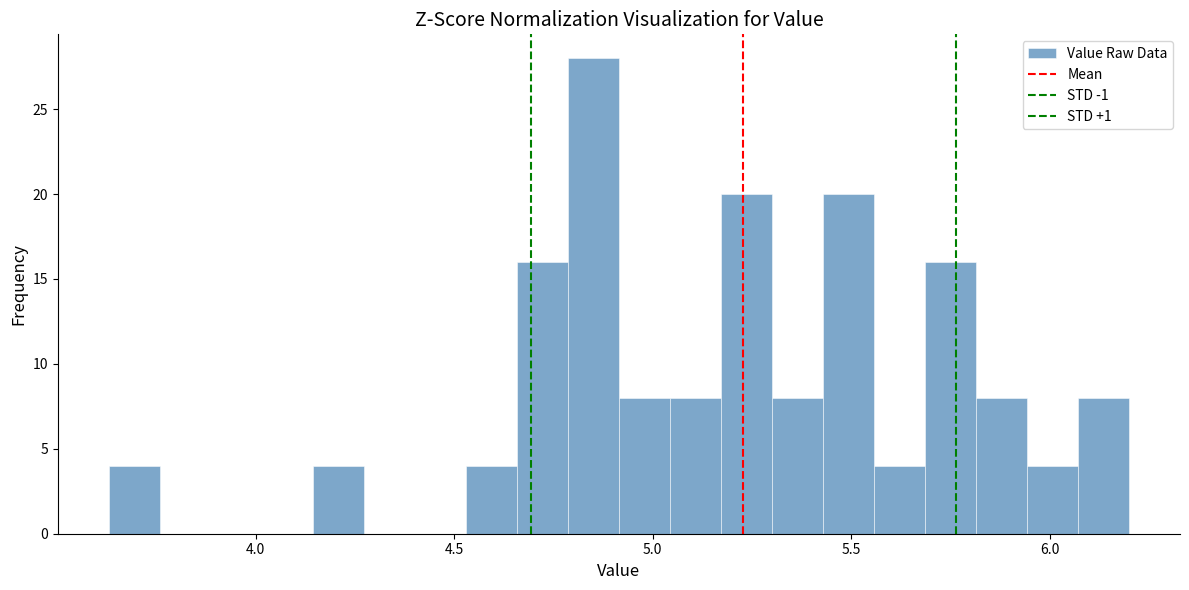

Around what value on the x-axis is the tallest bar? Give the approximate position of its centre, as read against the axis.

4.85